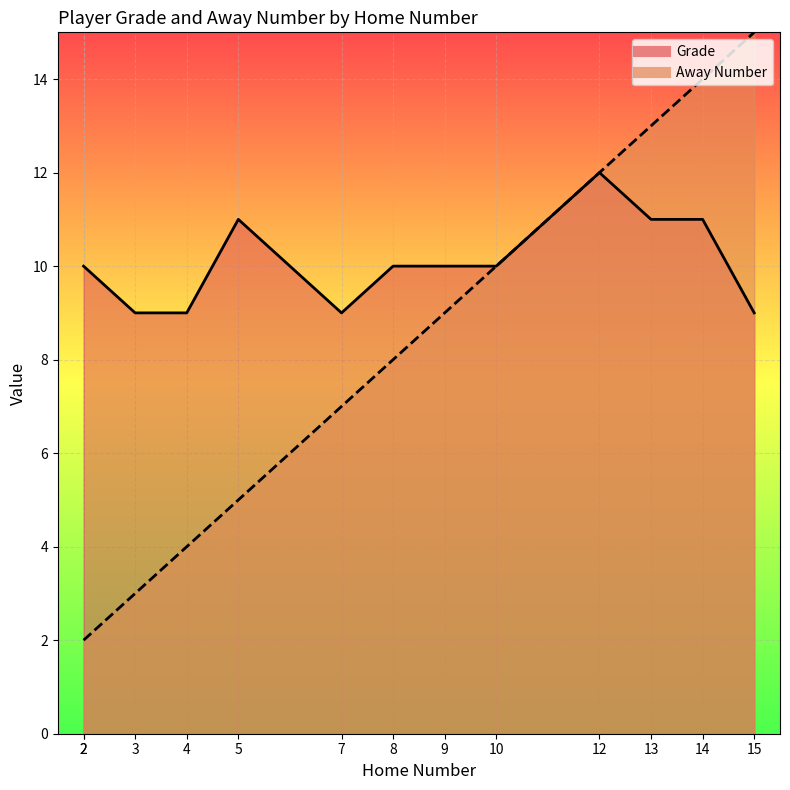

Between 3 and 13, which series saw the biggest shift?

Away Number